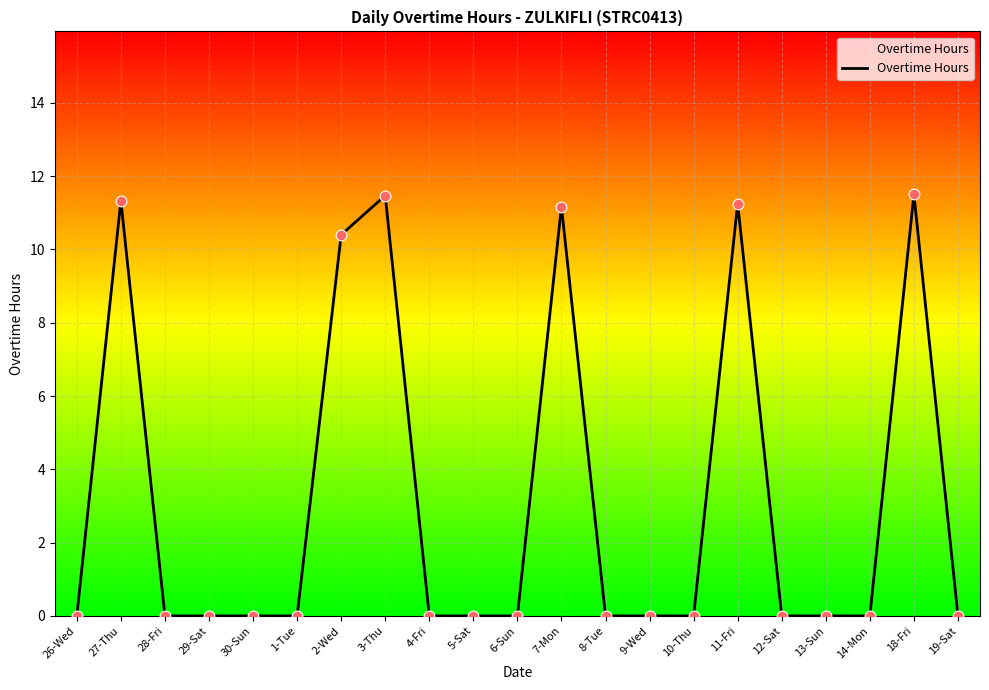

Between 4-Fri and 7-Mon, which is larger?

7-Mon